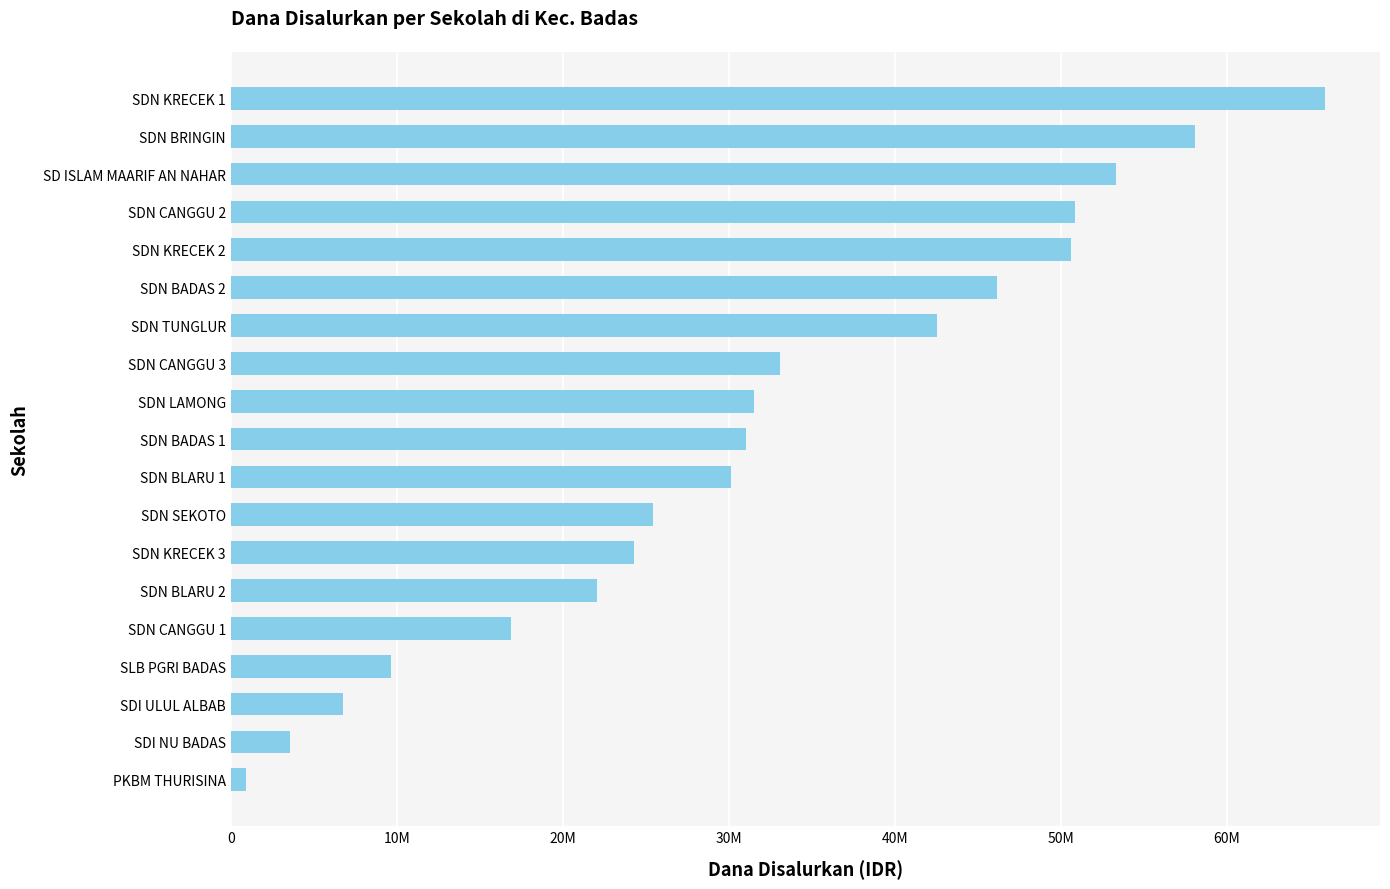

Are the bars horizontal?

Yes